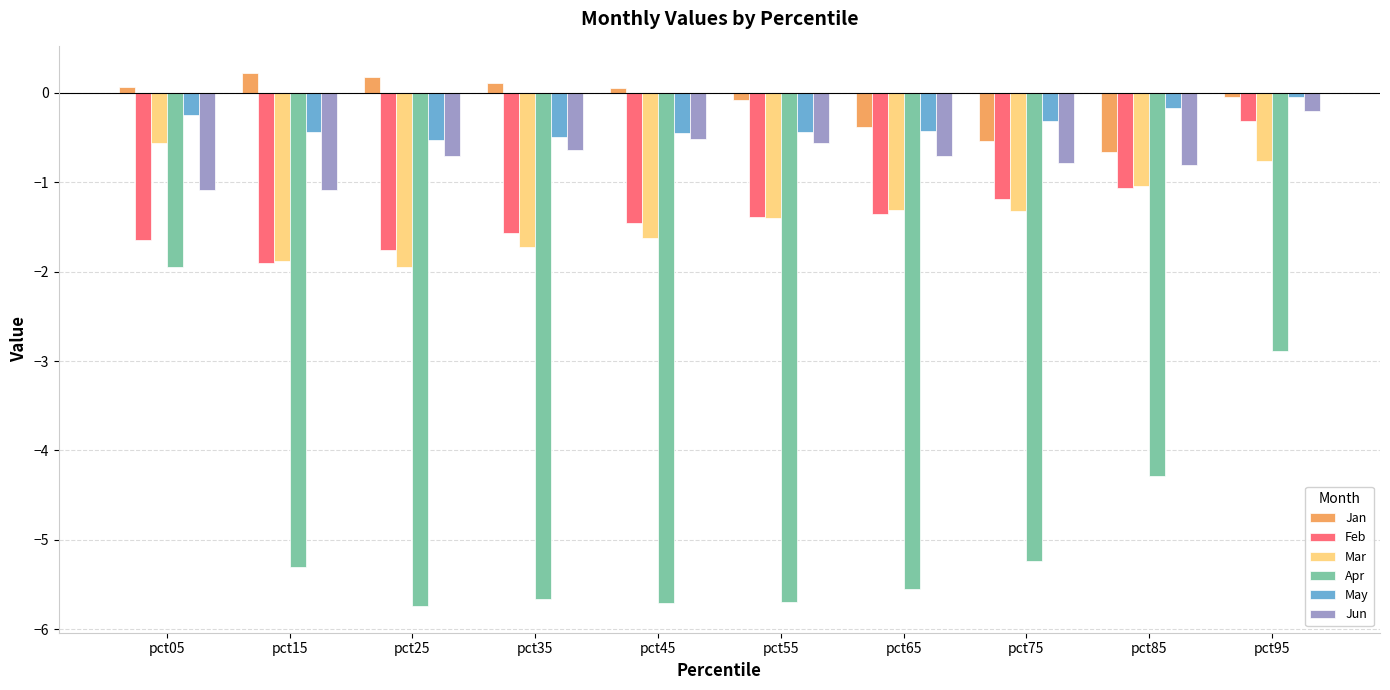

Which series has the widest spread of values?

Apr